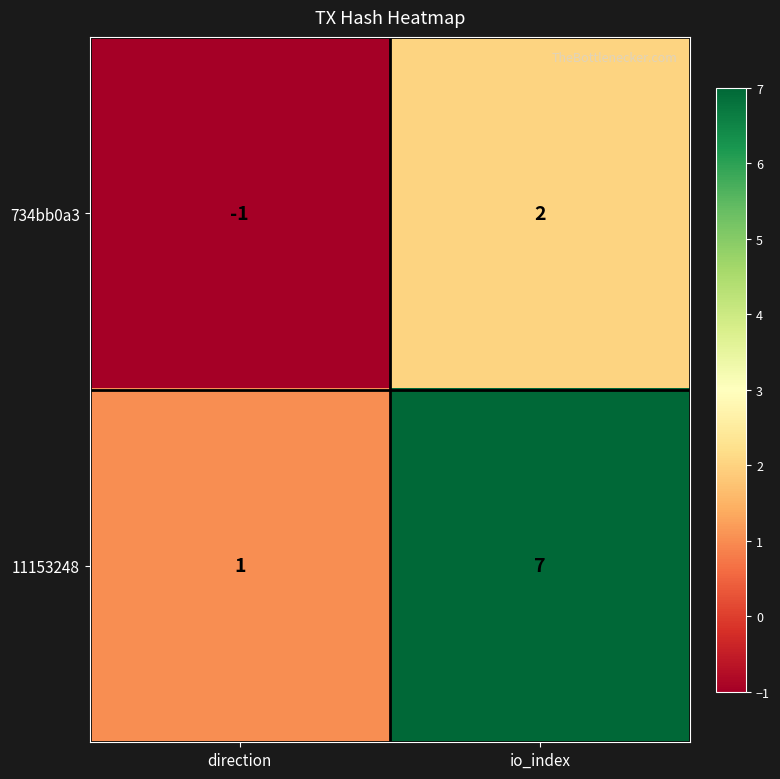

At which category is the sum across all series the highest?

io_index